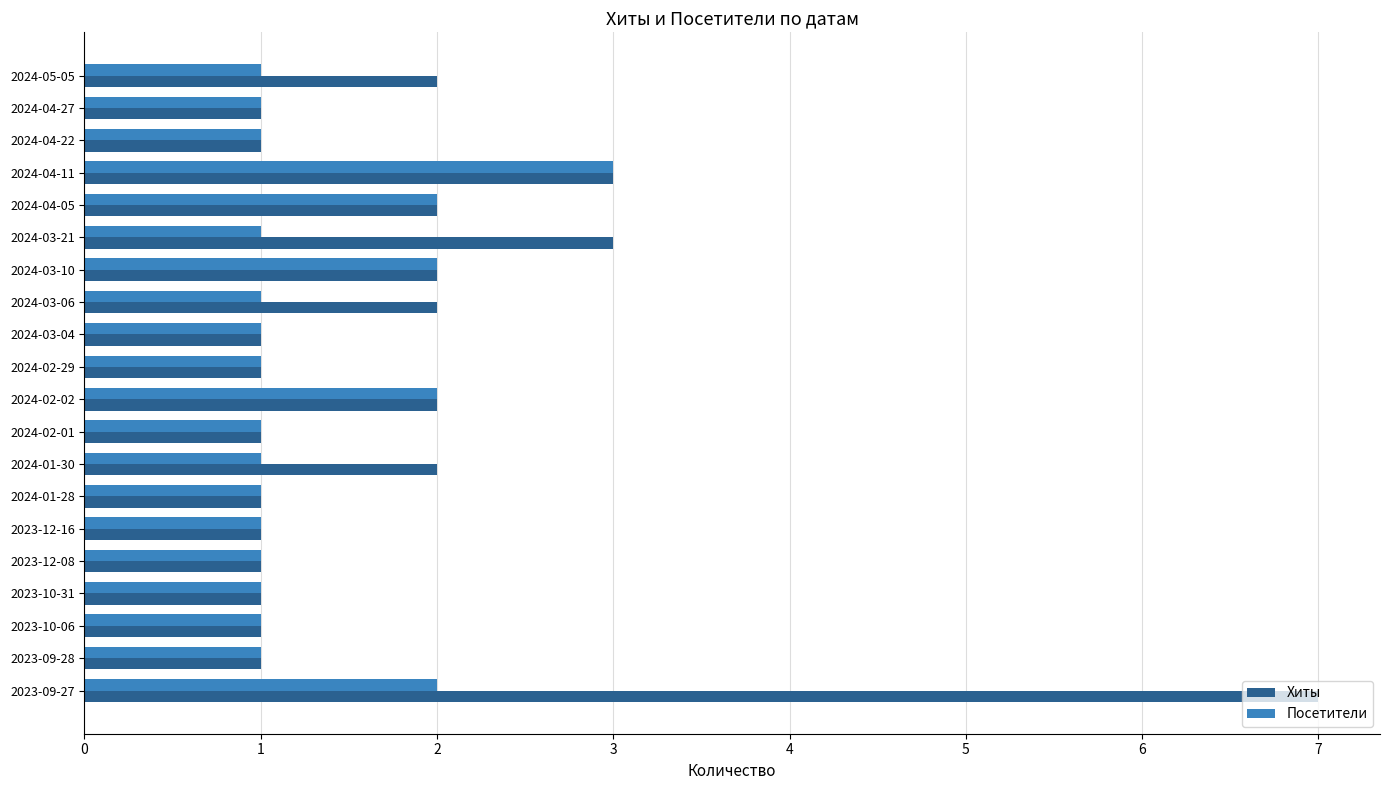

Which series has the largest range (max minus min)?

Хиты